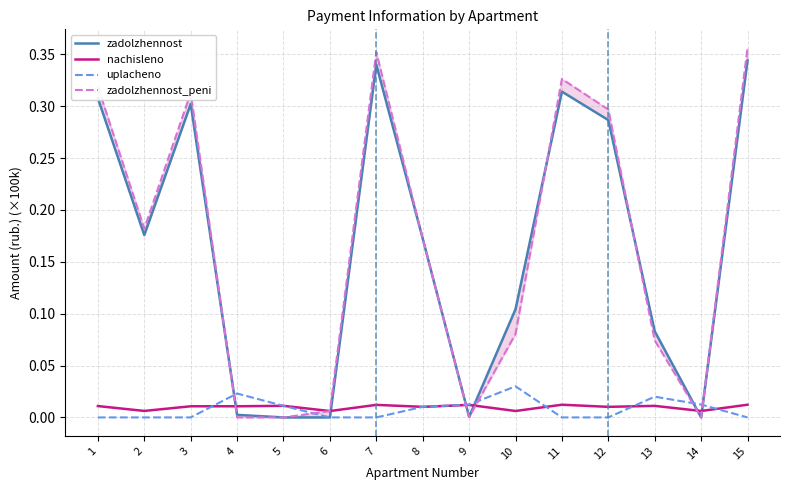

What are all the series names shown in the legend?

zadolzhennost, nachisleno, uplacheno, zadolzhennost_peni